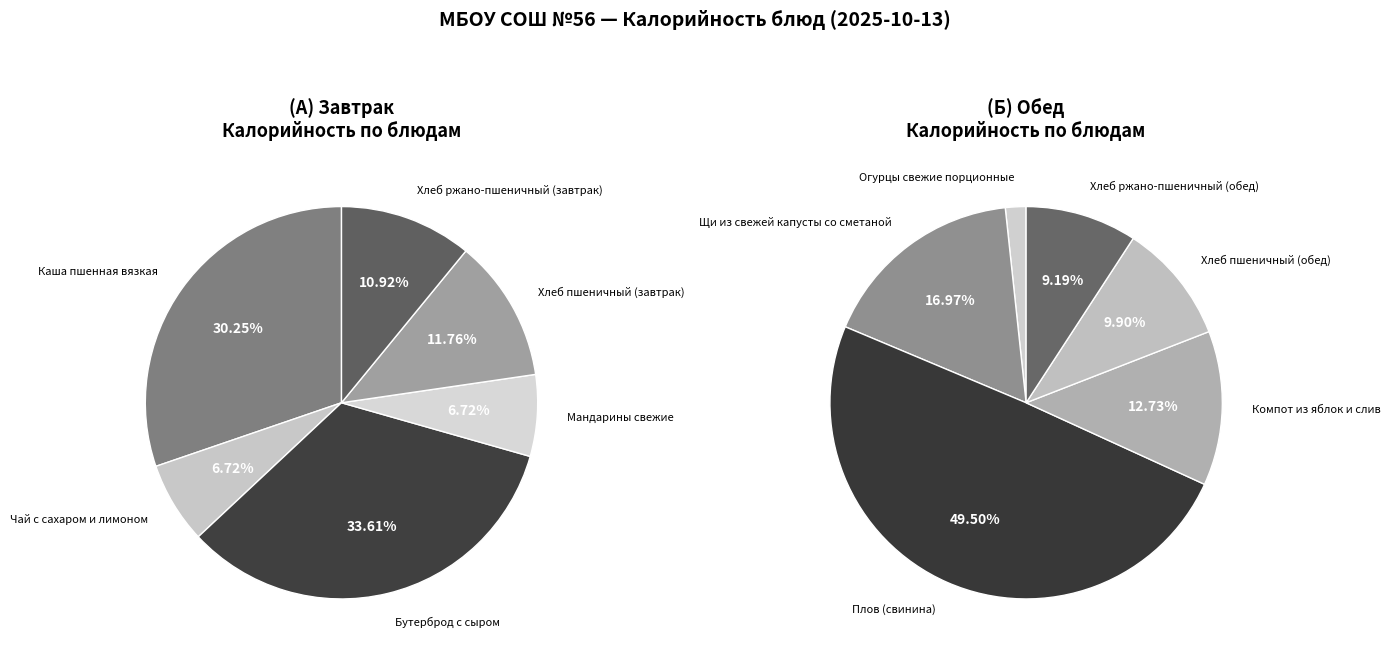

Which slice is the smallest?

Огурцы свежие порционные